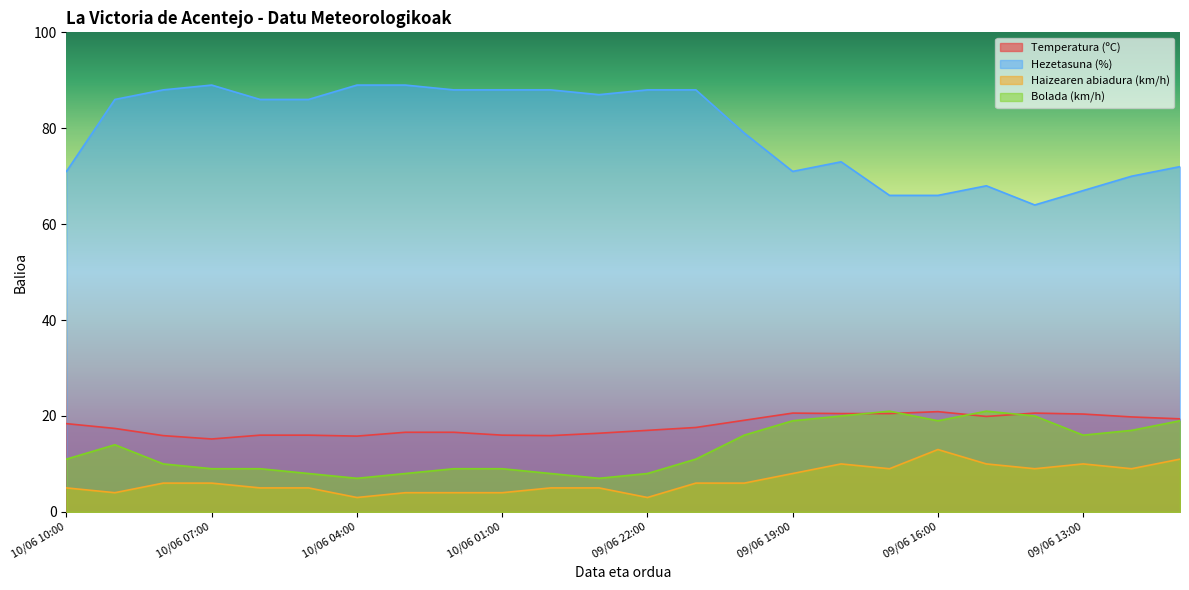

Which series ends up on top after the final intersection of Bolada (km/h) and Temperatura (ºC)?

Temperatura (ºC)